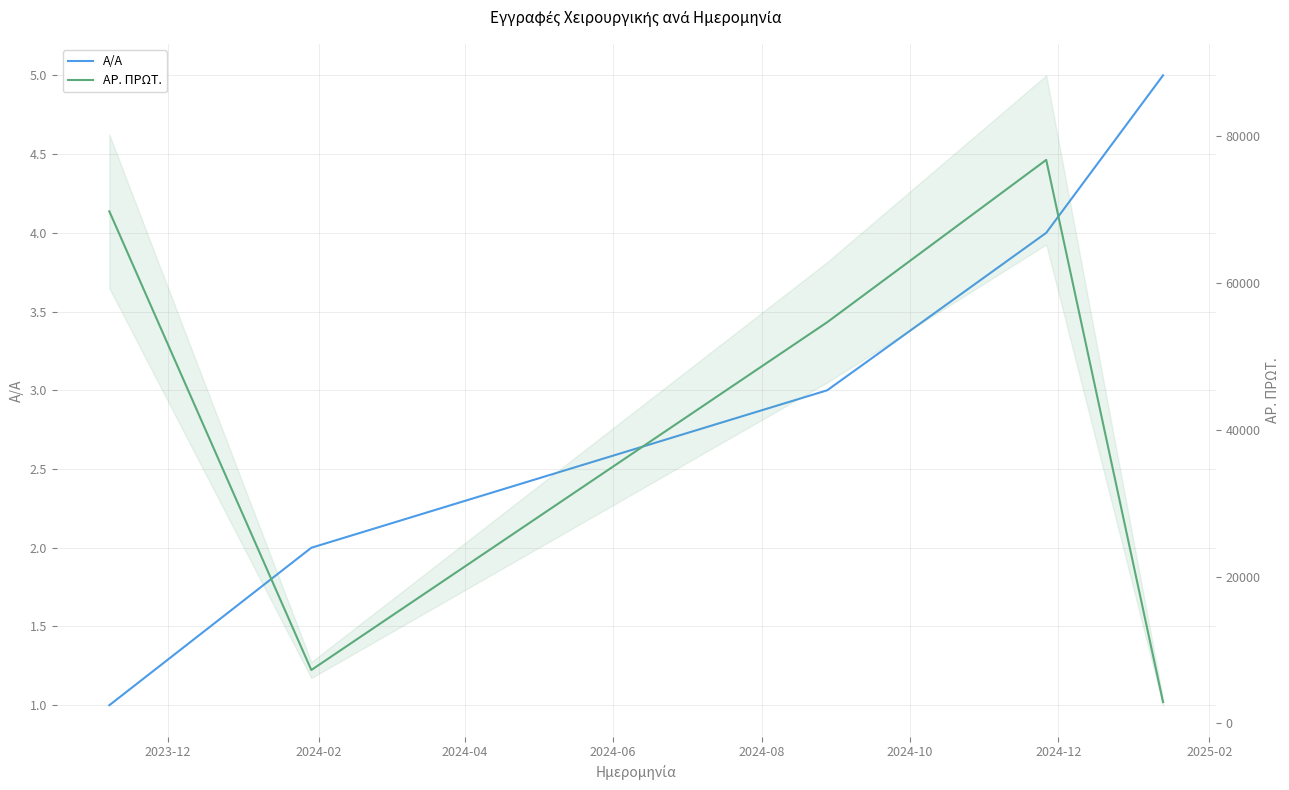

What is the difference between the second highest and minimum values in the Α/Α series?

3